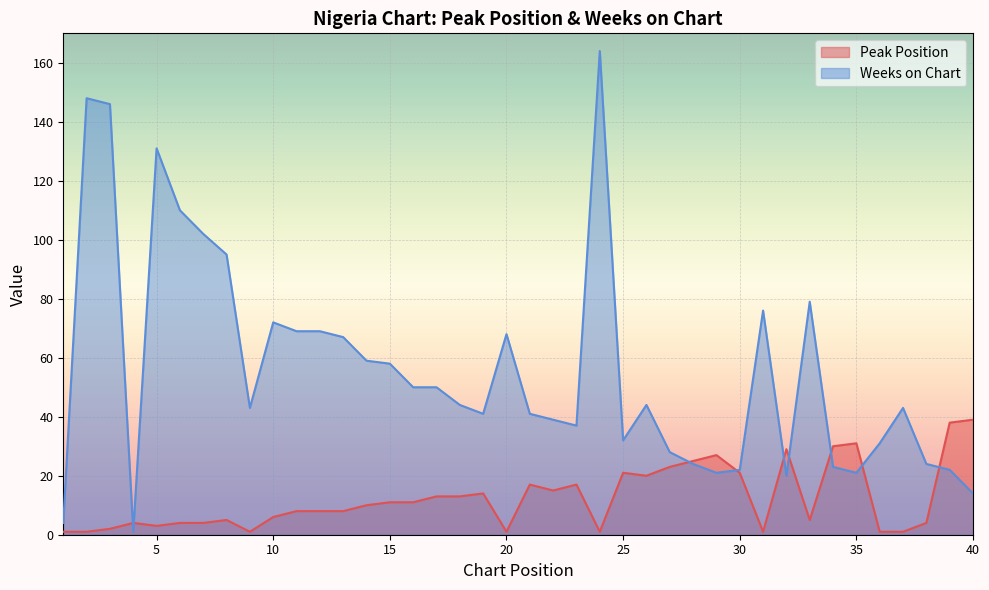

Does the chart display data point markers on the line(s)?

No